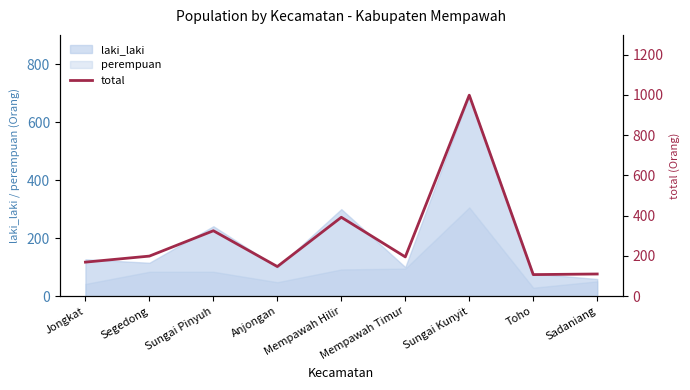

What is the label of the 3rd point from the left?

Sungai Pinyuh